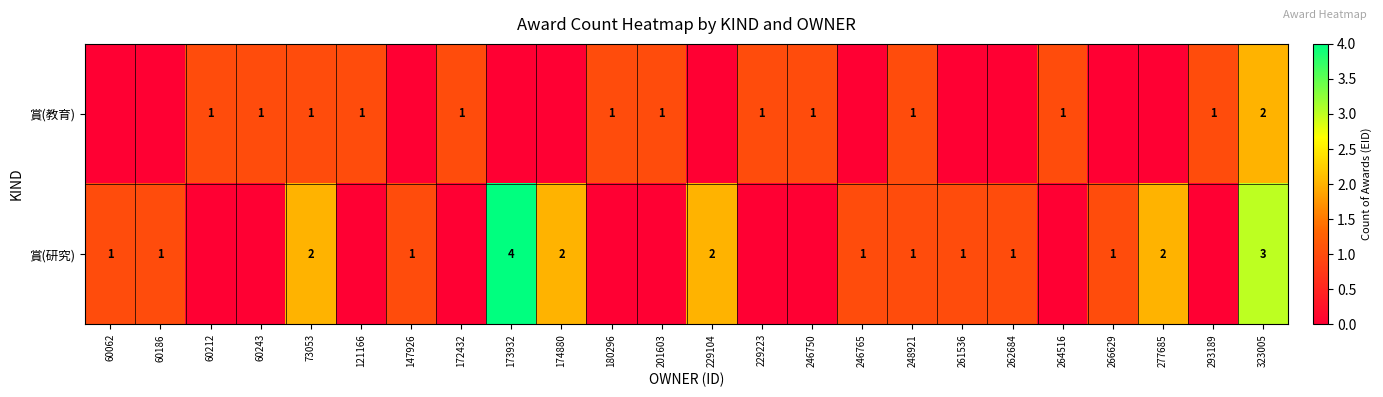

Which category has the highest value across all series?

173932